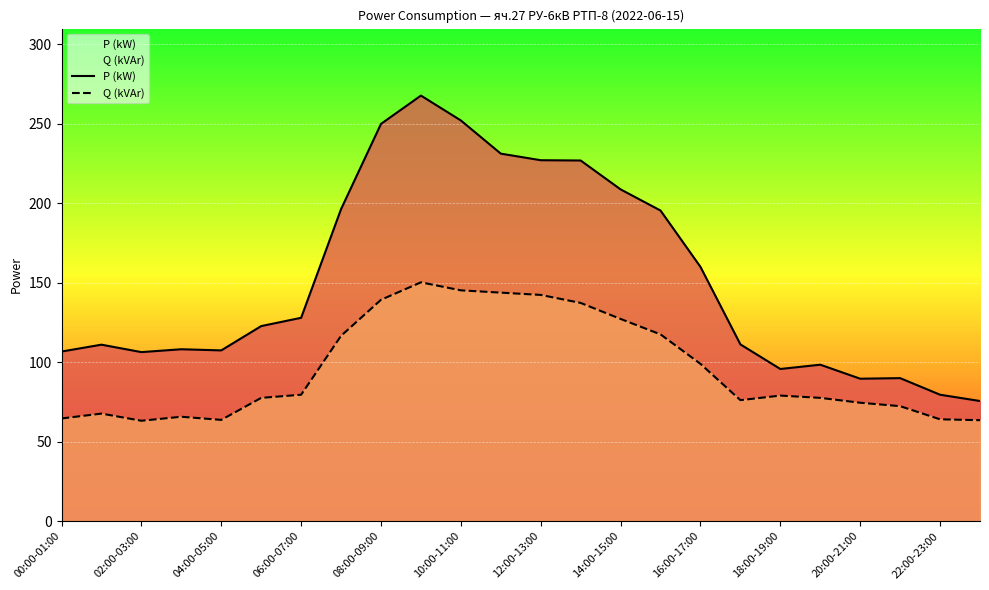

Where is P (kW) nearest to the value 171?

16:00-17:00